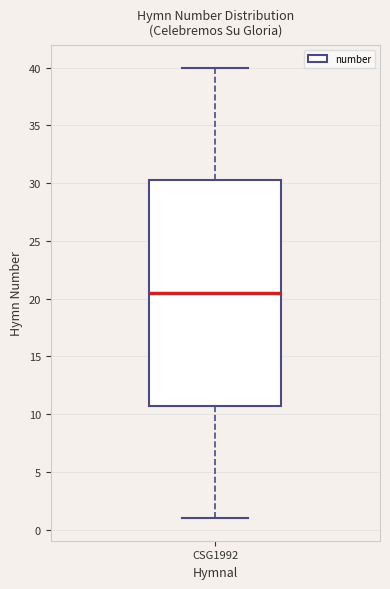

Where does the upper whisker of the box for CSG1992 end on the y-axis? The values are not printed on the chart, so give them approximately, as read against the axis.

40.0